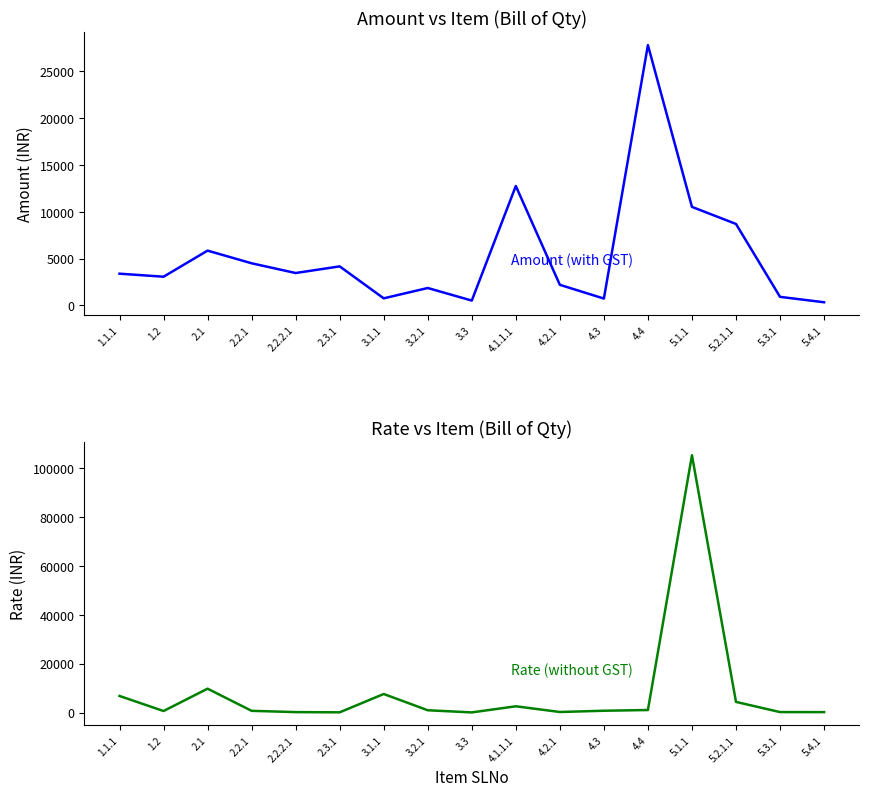

True or false: Amount (with GST) and Rate (without GST) cross at least once.

True